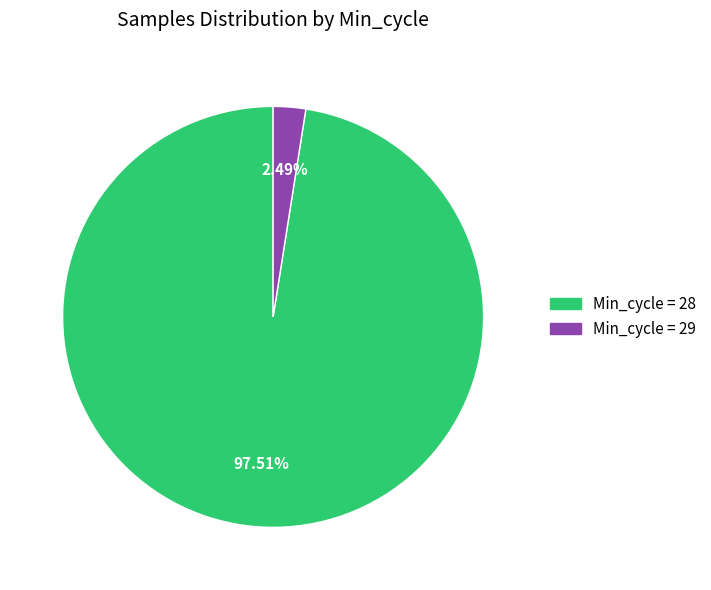

Is there a majority slice in this chart?

Yes